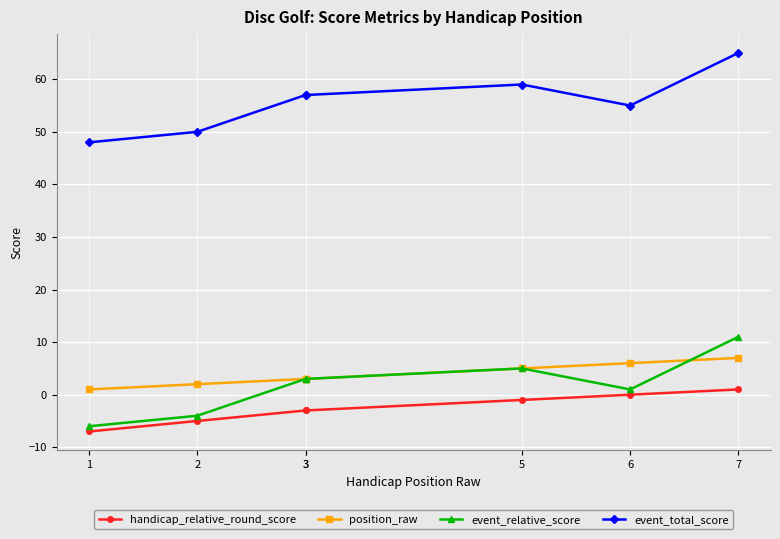

Between 3 and 6, which series saw the biggest shift?

handicap_relative_round_score